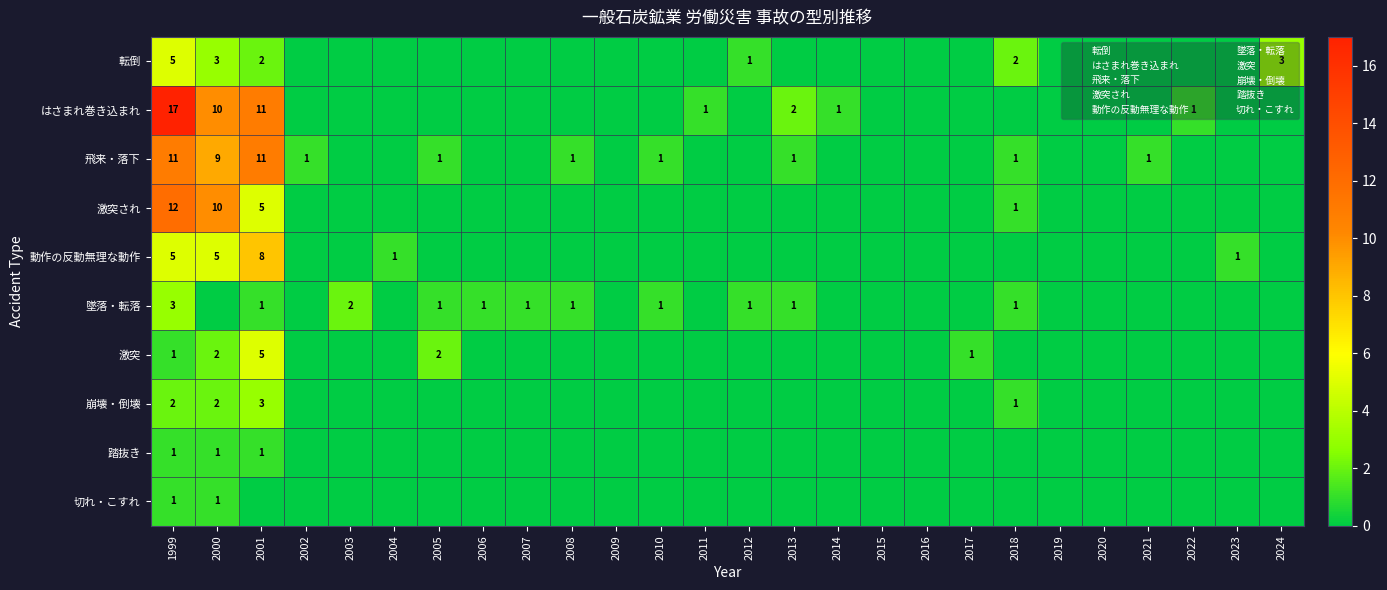

The 激突され series shows 6 at 2009. True or false?

False